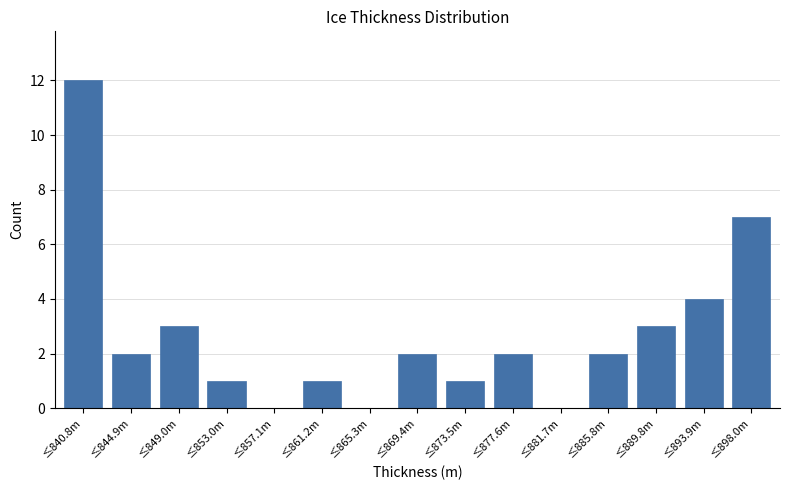

Reading left to right, list all the values displayed in this chart.

≤840.8m=12	≤844.9m=2	≤849.0m=3	≤853.0m=1	≤857.1m=0	≤861.2m=1	≤865.3m=0	≤869.4m=2	≤873.5m=1	≤877.6m=2	≤881.7m=0	≤885.8m=2	≤889.8m=3	≤893.9m=4	≤898.0m=7